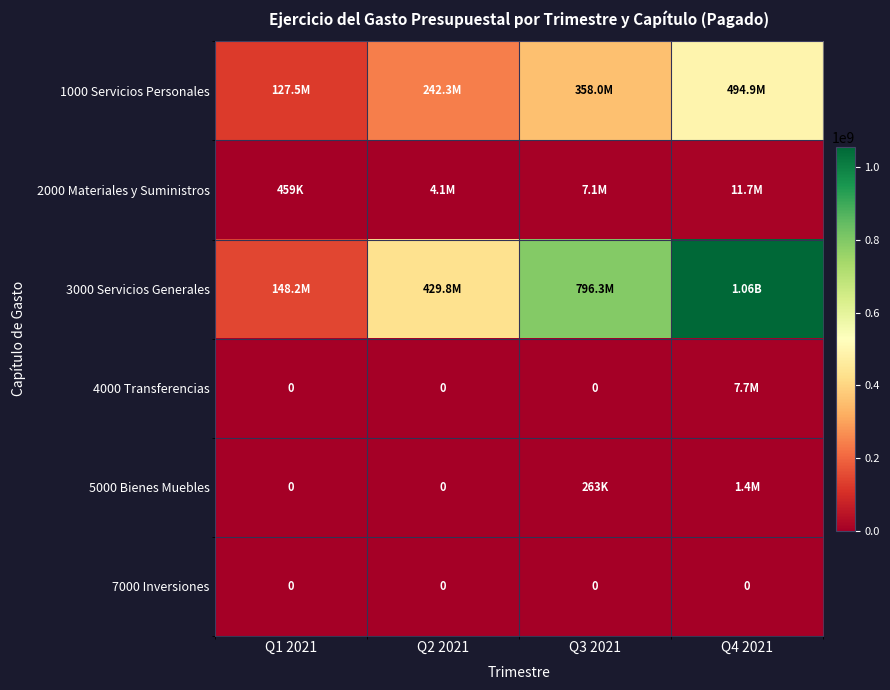

Which series changed the most between Q3 2021 and Q4 2021?

3000 Servicios Generales